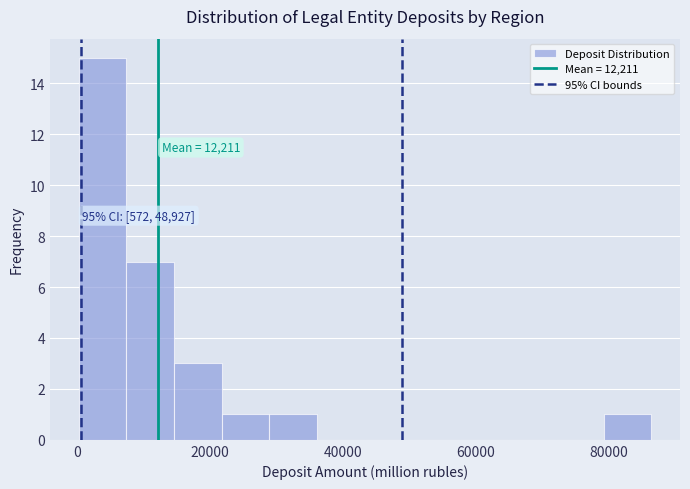

Read against the x-axis, roughly where is the centre of the tallest bar?

4000